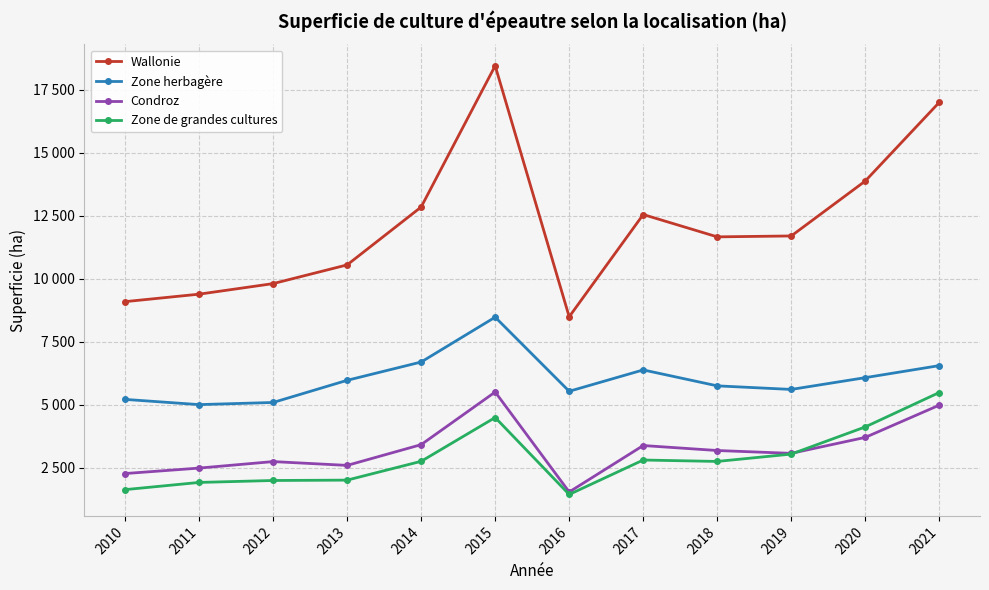

Is this an area chart (filled region under the line)?

No